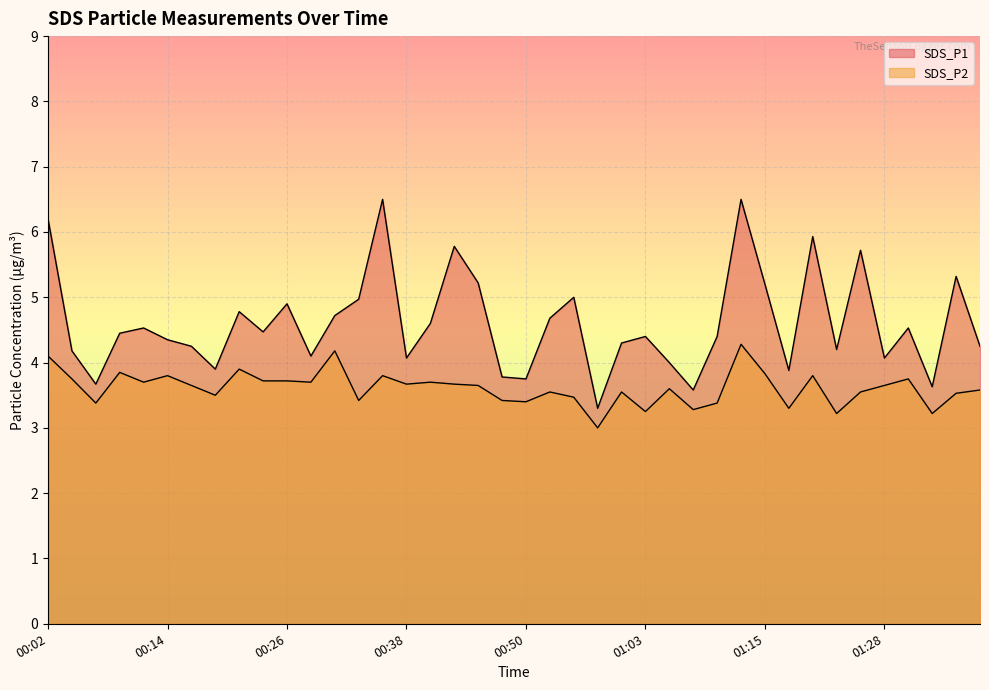

Reading left to right, transcribe all the data shown in this chart.

SDS_P1: 6.2	4.2	3.7	4.5	4.5	4.3	4.2	3.9	4.8	4.5	4.9	4.1	4.7	5.0	6.5	4.1	4.6	5.8	5.2	3.8	3.8	4.7	5.0	3.3	4.3	4.4	4.0	3.6	4.4	6.5	5.2	3.9	5.9	4.2	5.7	4.1	4.5	3.6	5.3	4.2
SDS_P2: 4.1	3.8	3.4	3.9	3.7	3.8	3.6	3.5	3.9	3.7	3.7	3.7	4.2	3.4	3.8	3.7	3.7	3.7	3.6	3.4	3.4	3.5	3.5	3.0	3.5	3.2	3.6	3.3	3.4	4.3	3.8	3.3	3.8	3.2	3.5	3.6	3.8	3.2	3.5	3.6